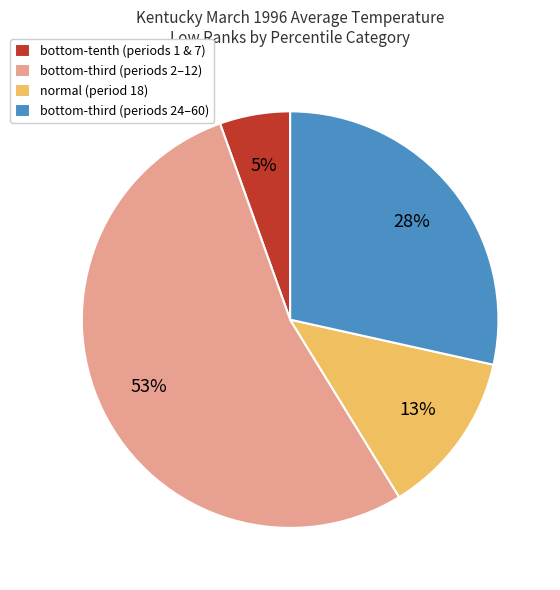

Is it true that normal (period 18) is 24% of the pie?

False